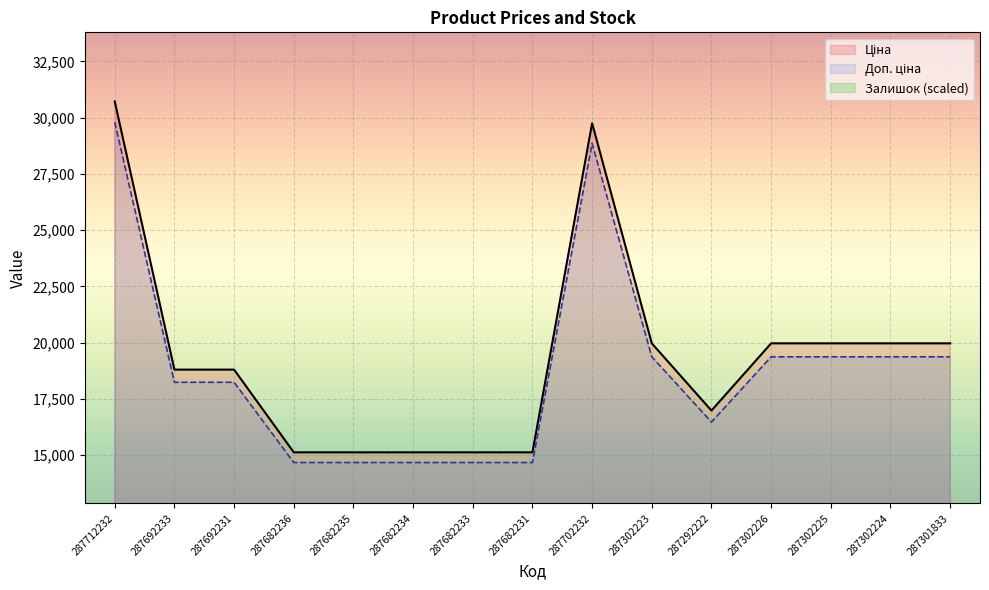

What is the label of the 10th point from the right?

287682234